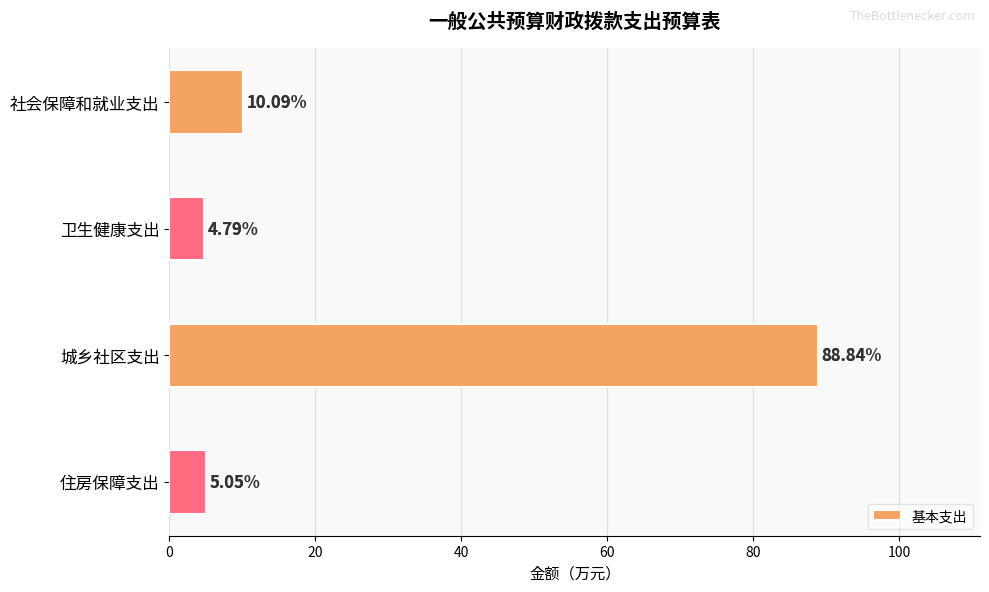

What is the label of the 3rd bar from the top?

城乡社区支出